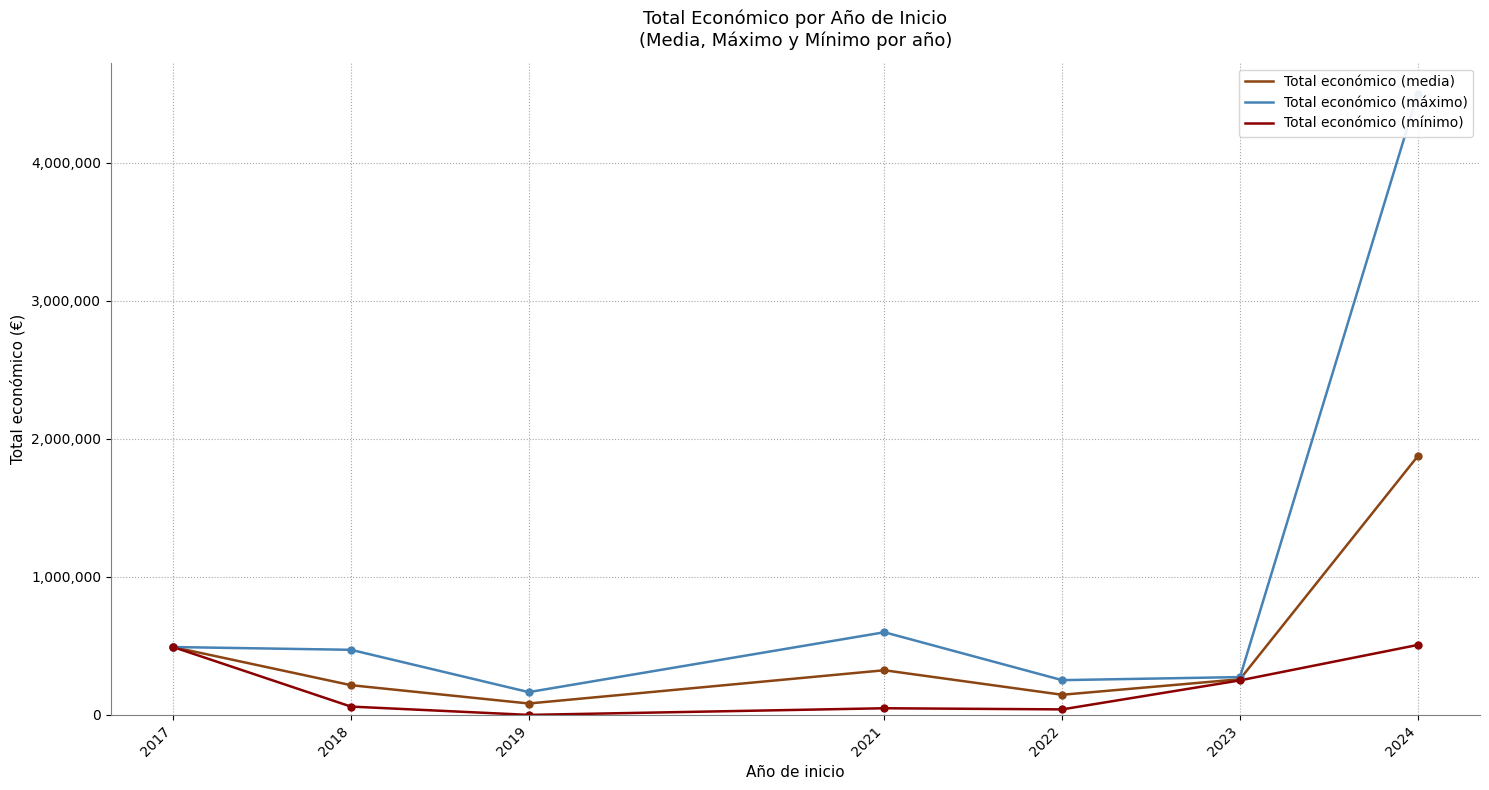

Which series has the largest total across all categories?

Total económico (máximo)